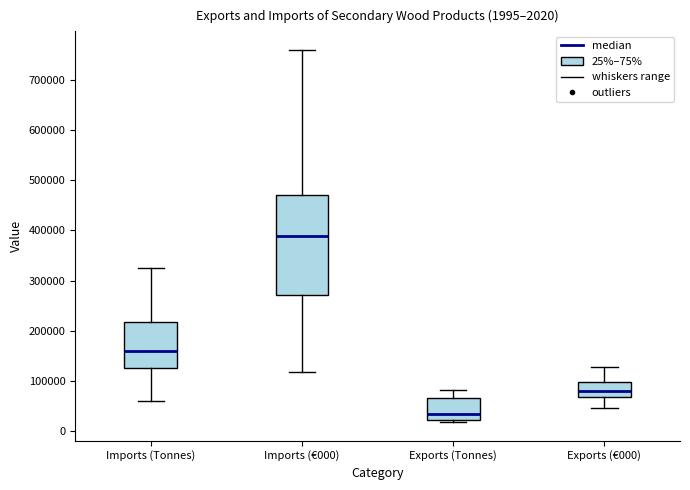

Which box has the lowest median line?

Exports (Tonnes)